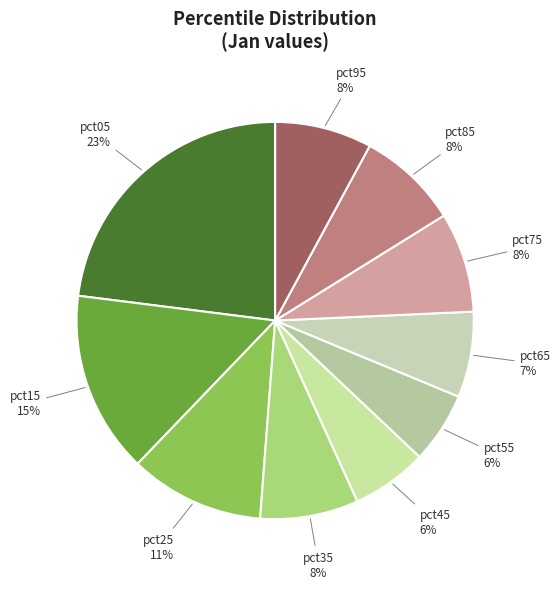

How many segments does this pie chart have?

10